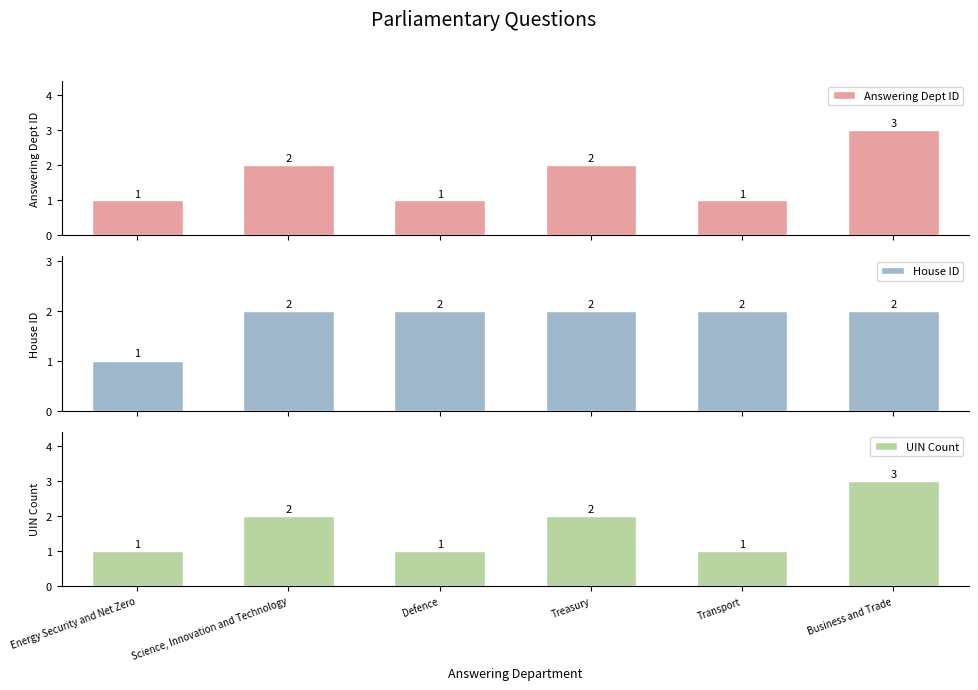

Reading left to right, list all the values displayed in this chart.

Answering Dept ID: 1	2	1	2	1	3
House ID: 1	2	2	2	2	2
UIN Count: 1	2	1	2	1	3